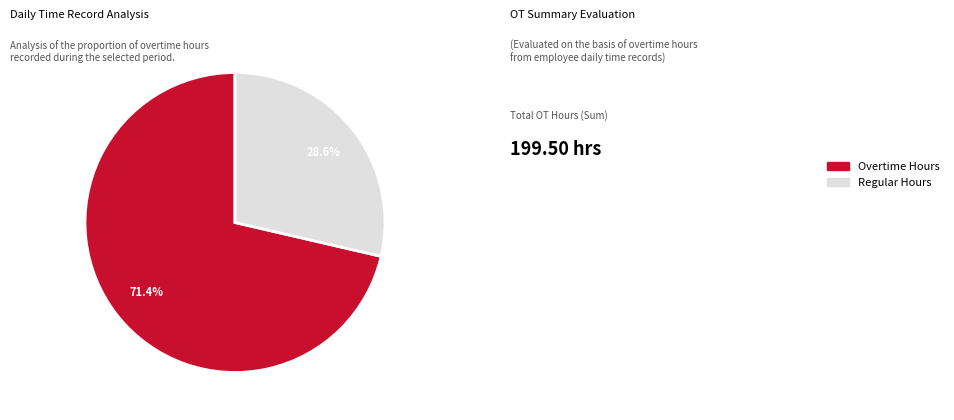

What is the largest slice in the pie chart?

Overtime Hours